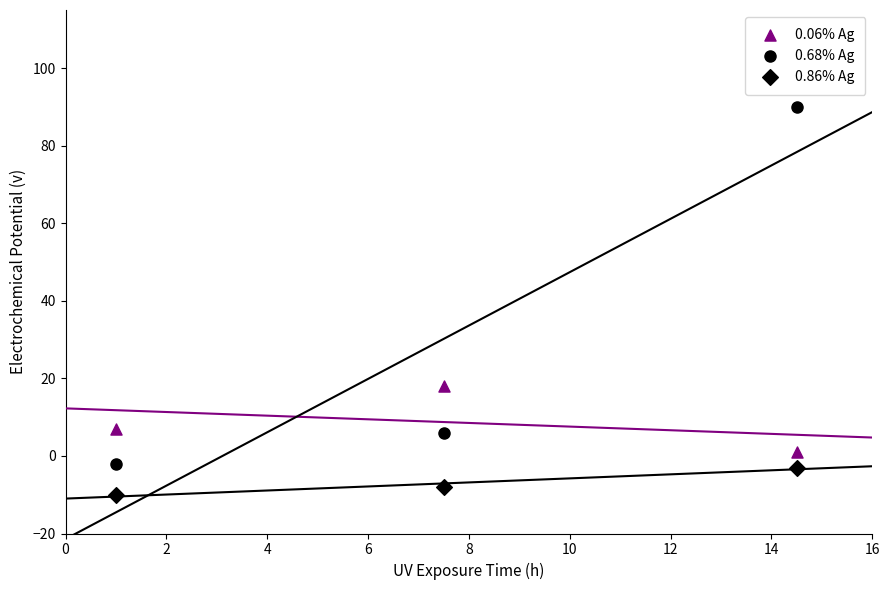

How many points are shown in the scatter plot?

9